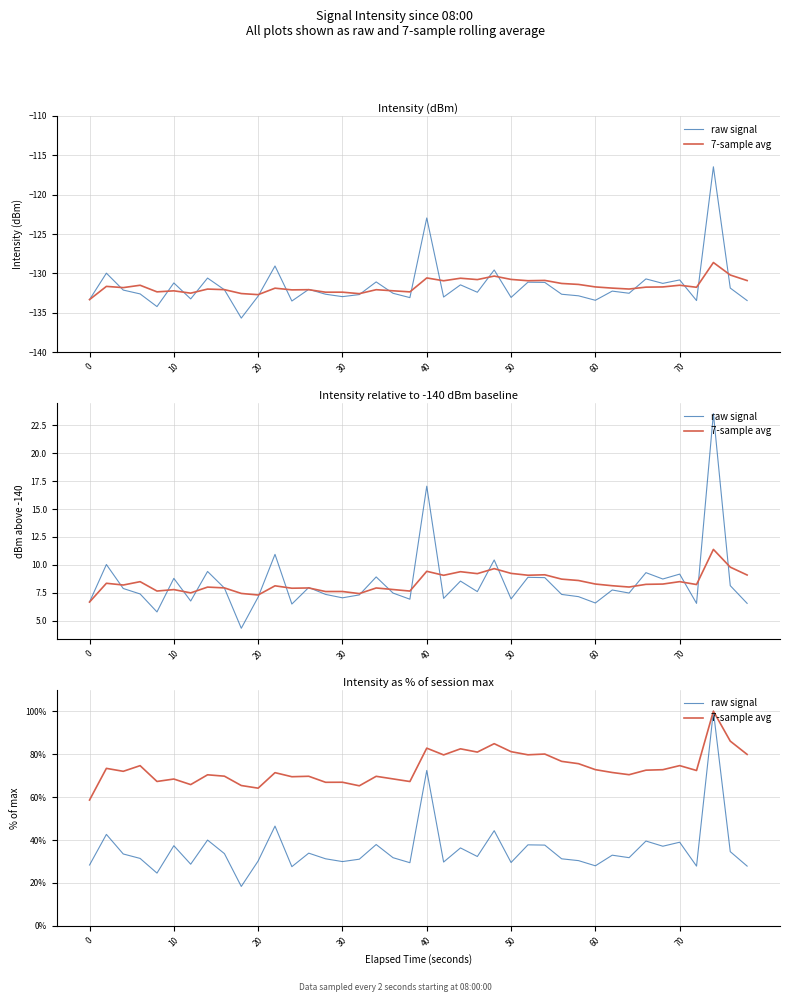

Is it true that raw signal equals 36.6 at 36?

False